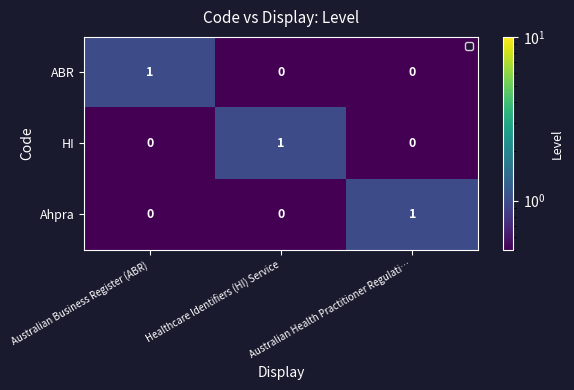

Is it true that ABR equals 1 at Australian Business Register (ABR)?

True